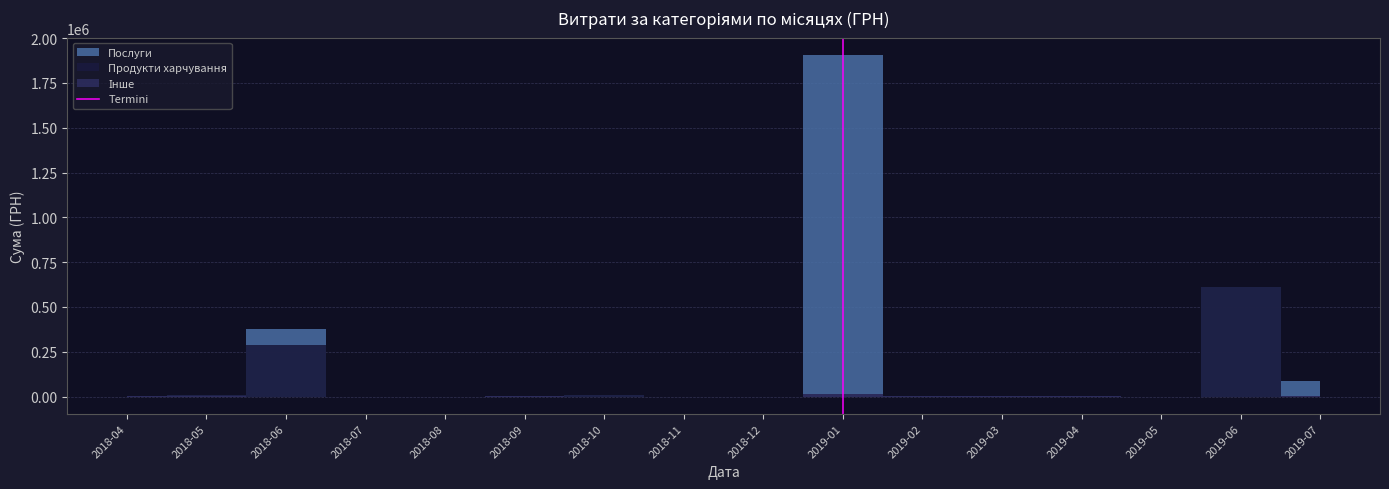

What is the sum of the values at 2018-04 and 2018-05?

1